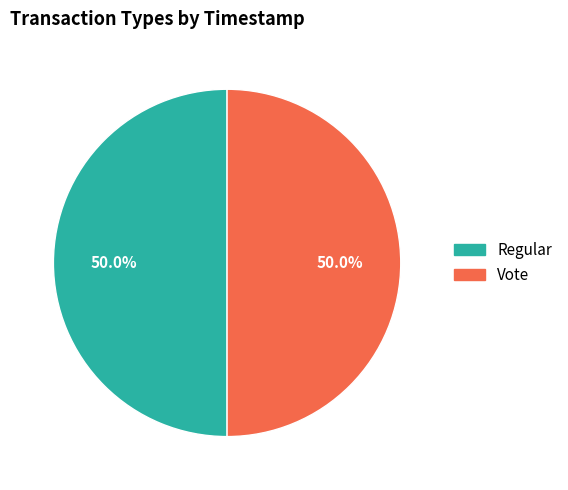

What is the ratio of the value at Vote to the value at Regular?

1.0